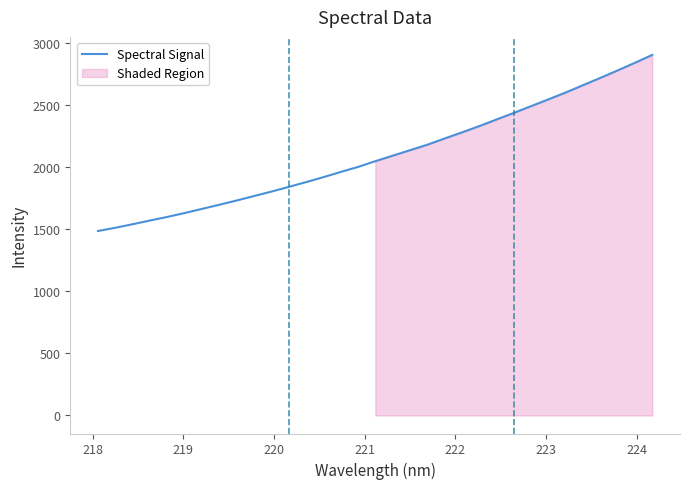

What is the maximum value for Spectral Signal?

2905.2